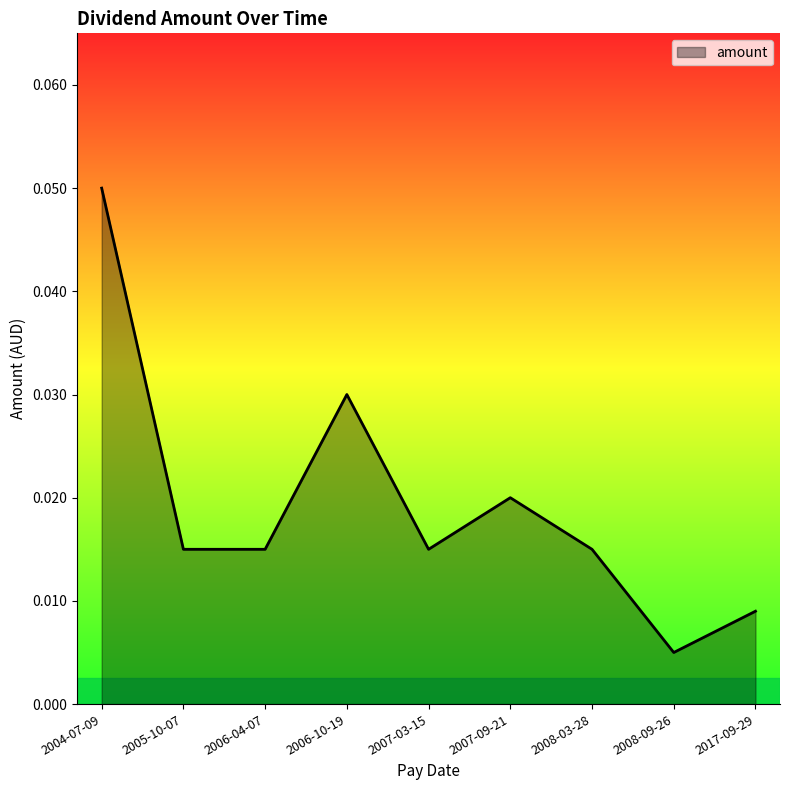

Which category has the highest value across all series?

2004-07-09